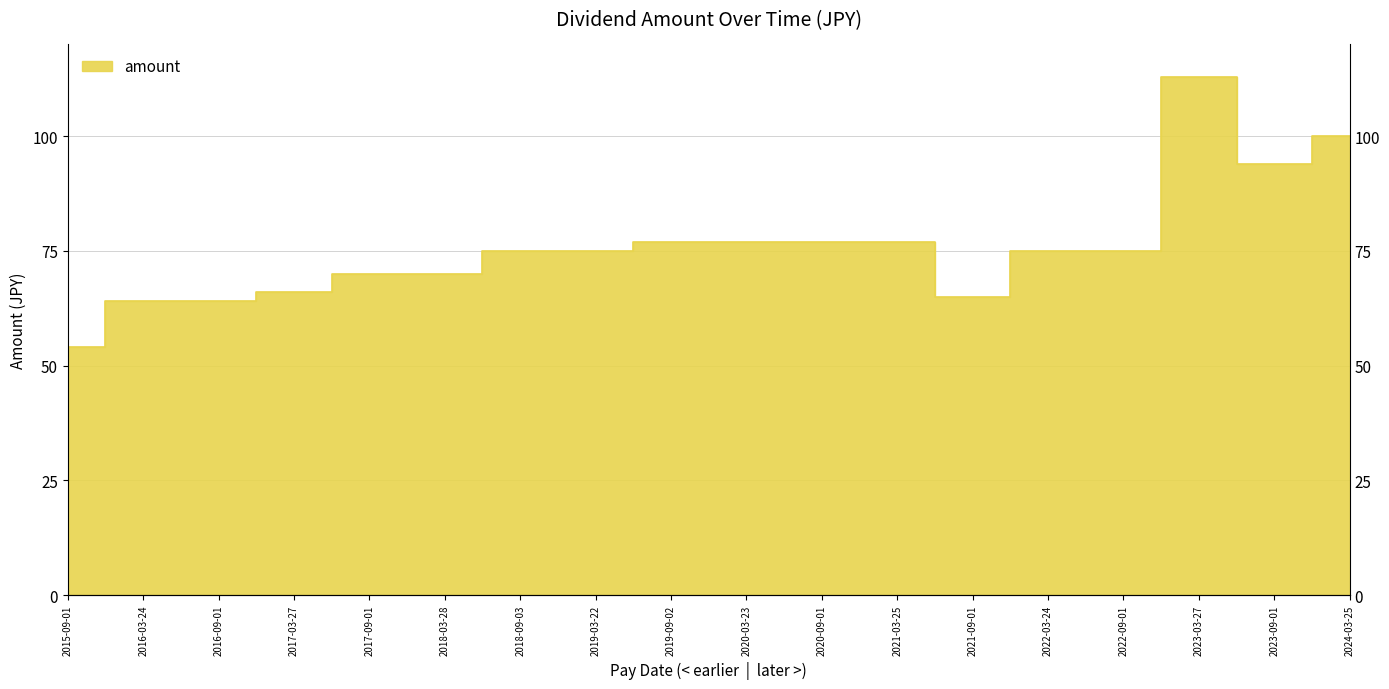

The value at 2022-03-24 is 75. True or false?

True